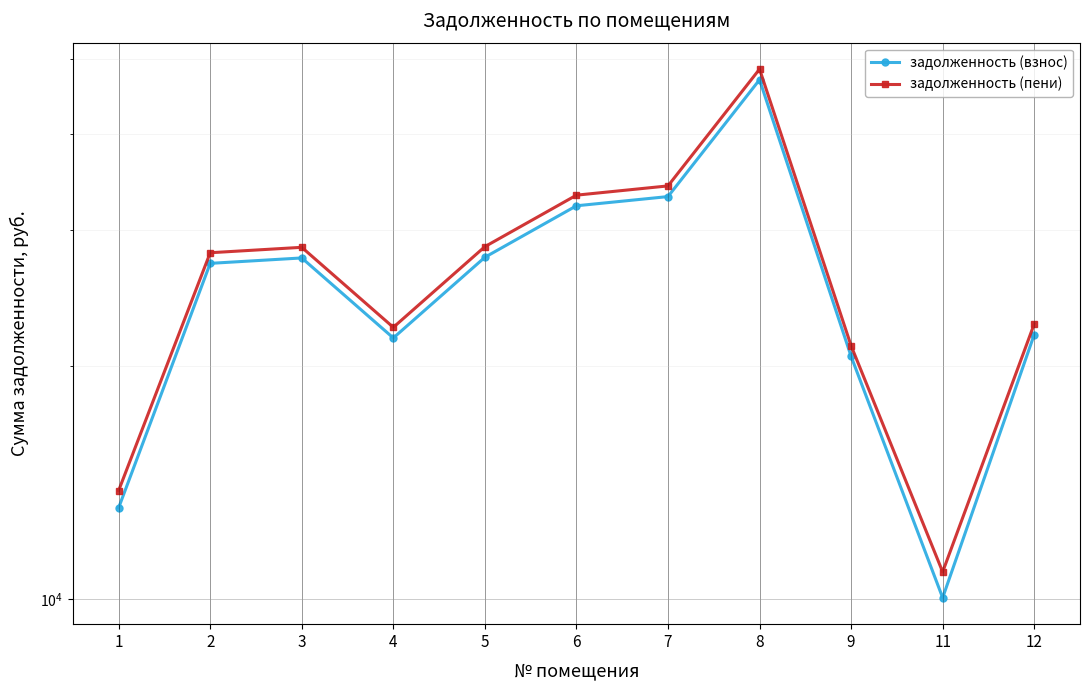

At which category does задолженность (взнос) reach its first local valley?

4